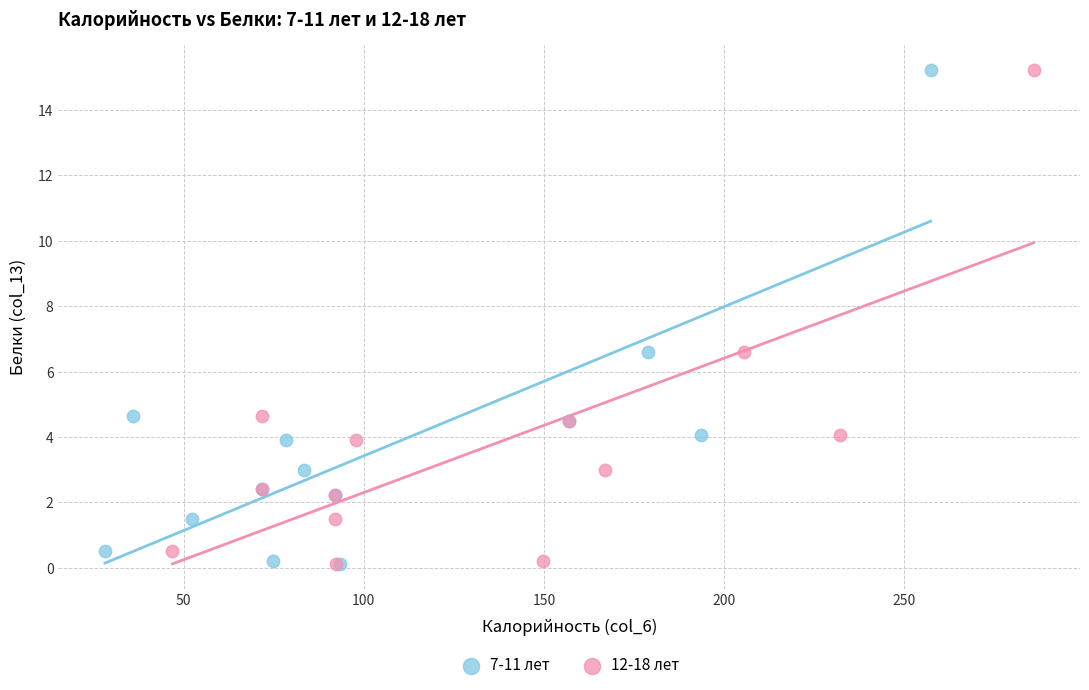

What are all the series names shown in the legend?

7-11 лет, 12-18 лет